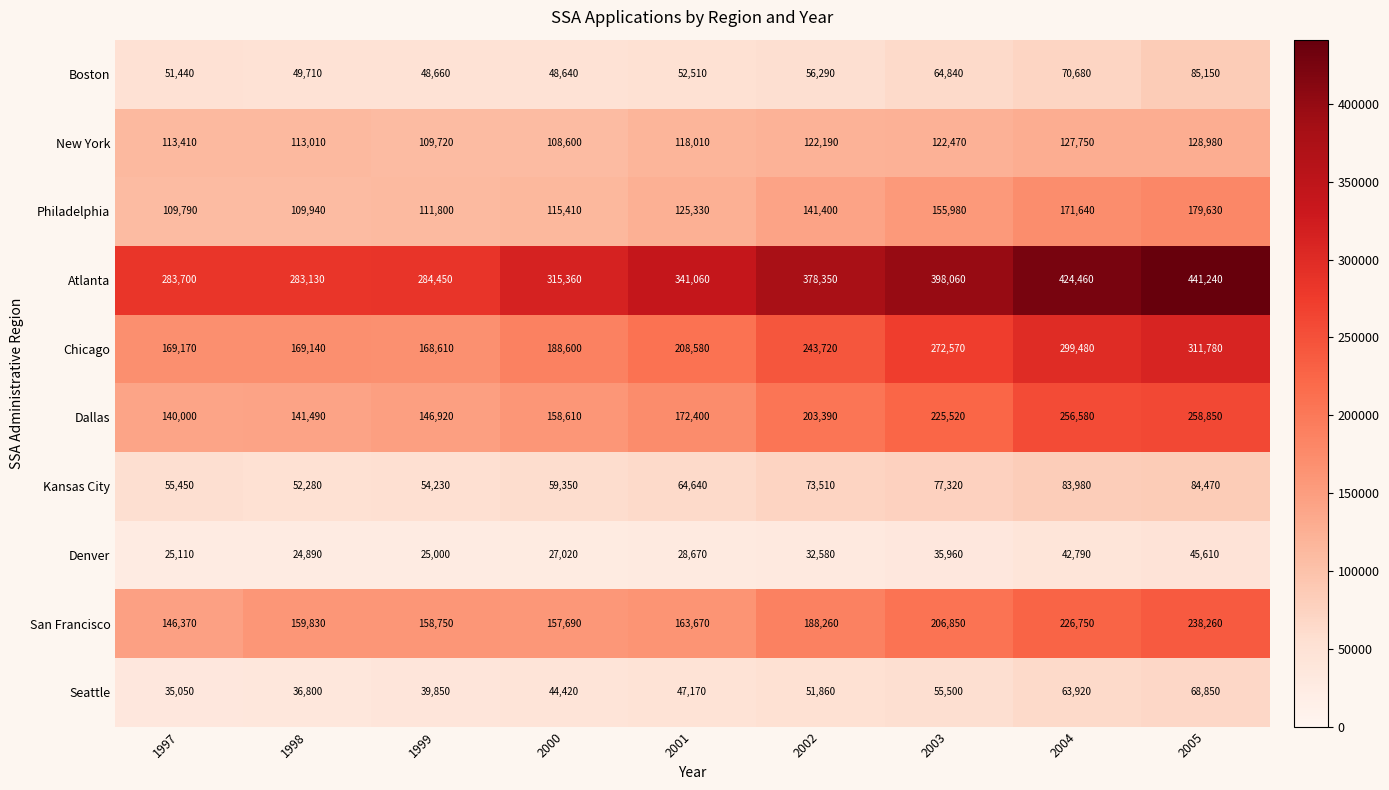

What is the spread (max minus min) of values at 2002?

345770